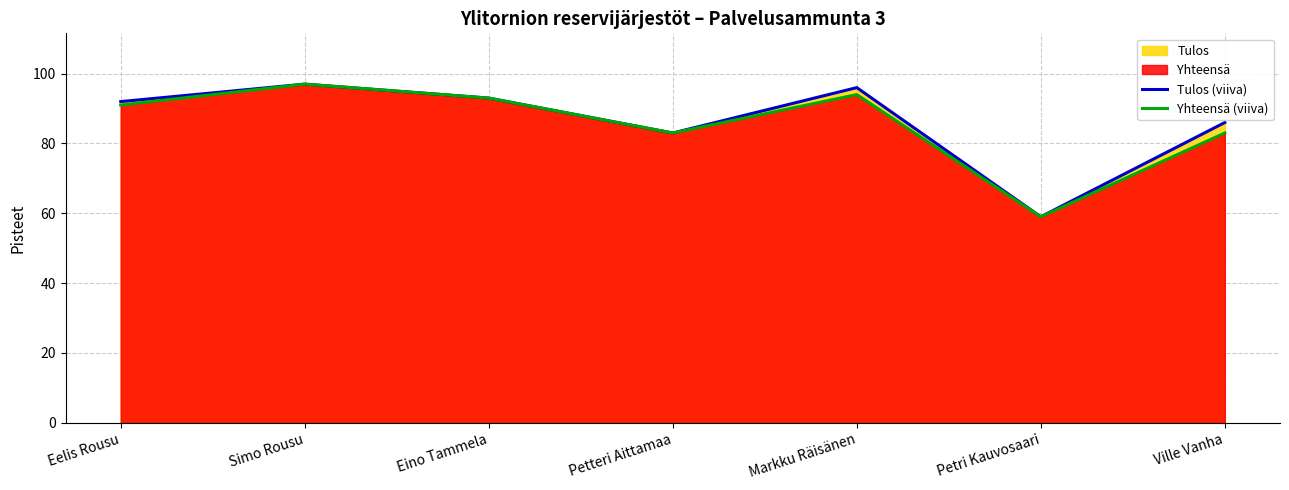

Rank the series by their average value, from lowest to highest.

Yhteensä (viiva), Tulos (viiva)